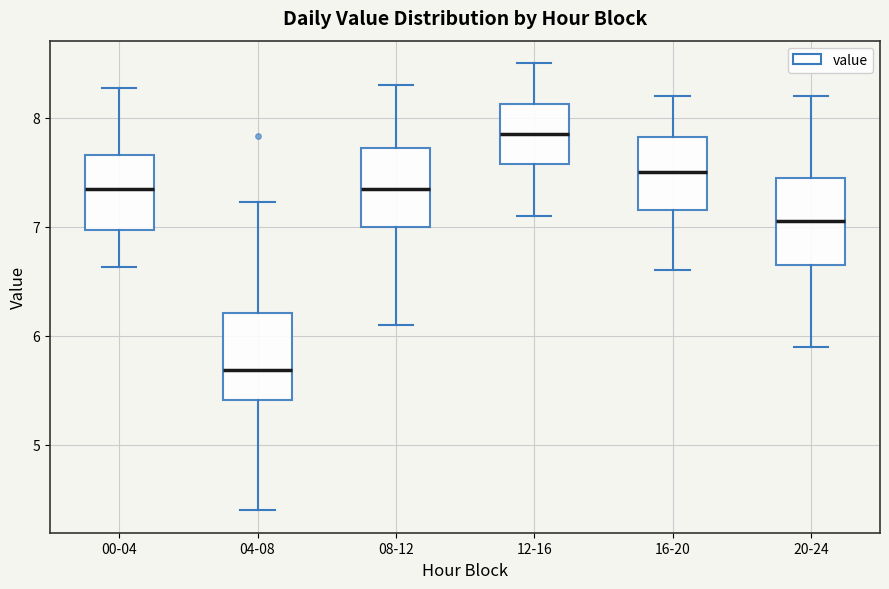

Reading left to right, transcribe this box plot: for each box, give where its median line is, the range the box spans, and where its two whiskers end, as read against the y-axis. The values are not printed on the chart, so give them approximately, as read against the axis.

00-04: median 7.4, box 7.0 to 7.7, whiskers 6.6 to 8.3
04-08: median 5.7, box 5.4 to 6.2, whiskers 4.4 to 7.2
08-12: median 7.4, box 7.0 to 7.7, whiskers 6.1 to 8.3
12-16: median 7.9, box 7.6 to 8.1, whiskers 7.1 to 8.5
16-20: median 7.5, box 7.2 to 7.8, whiskers 6.6 to 8.2
20-24: median 7.1, box 6.7 to 7.5, whiskers 5.9 to 8.2